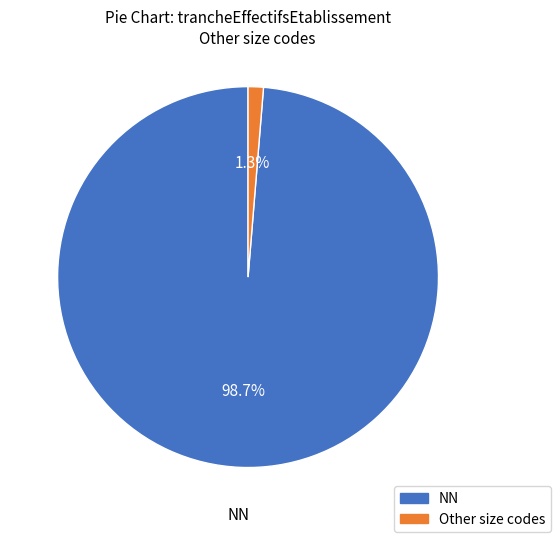

To the nearest percent, what is the average slice percentage?

50%